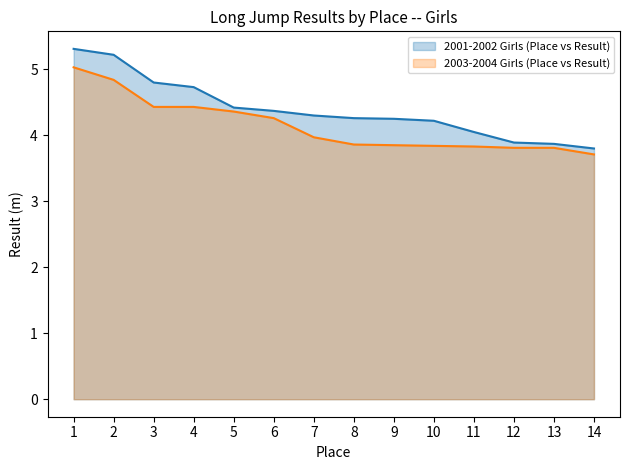

What is the value of the 2003-2004 Girls (Place vs Result) point at the 2nd from the left?

4.8